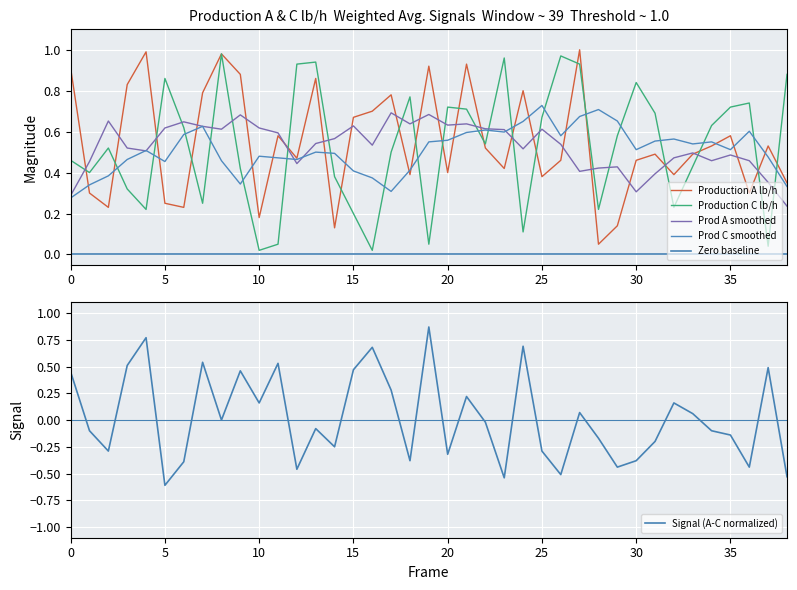

What is the difference between the second highest and second lowest values in the Signal (A-C normalized) series?

1.3